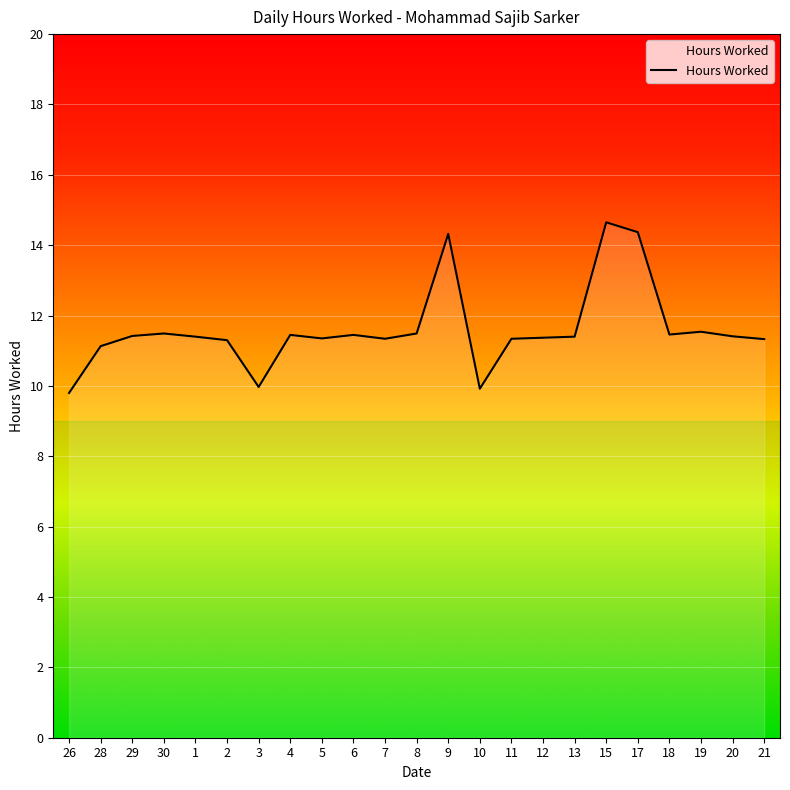

What is the average value?

11.6